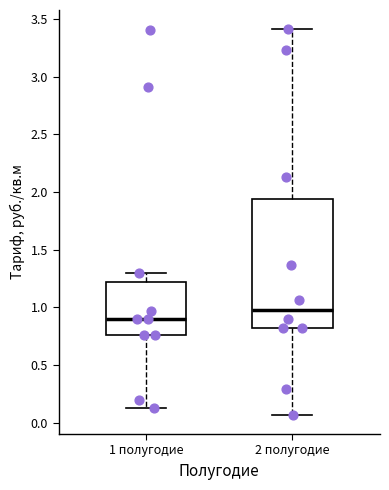

Reading left to right, read every box against the y-axis: the position of its median line, the range the box covers, and the ends of its whiskers. The values are not printed on the chart, so give them approximately, as read against the axis.

1 полугодие: median 0.90, box 0.75 to 1.20, whiskers 0.15 to 1.30
2 полугодие: median 1.00, box 0.80 to 1.95, whiskers 0.05 to 3.40